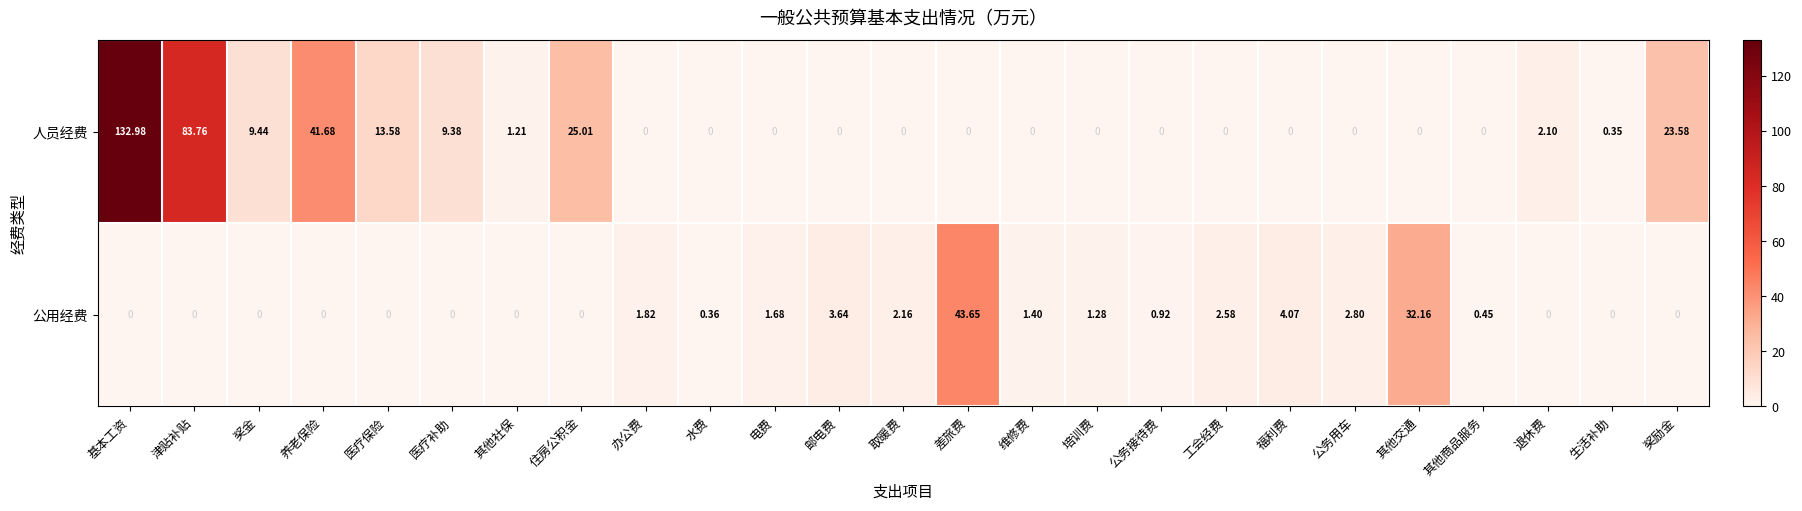

At 差旅费, list the series in order from smallest to largest.

人员经费, 公用经费